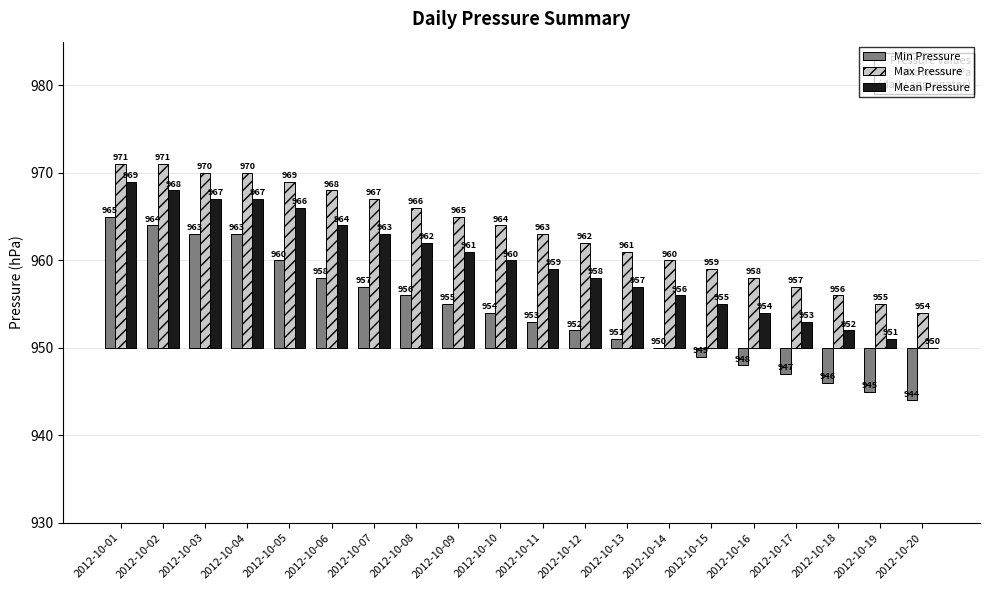

Which has a higher value, 2012-10-07 or 2012-10-12?

2012-10-07